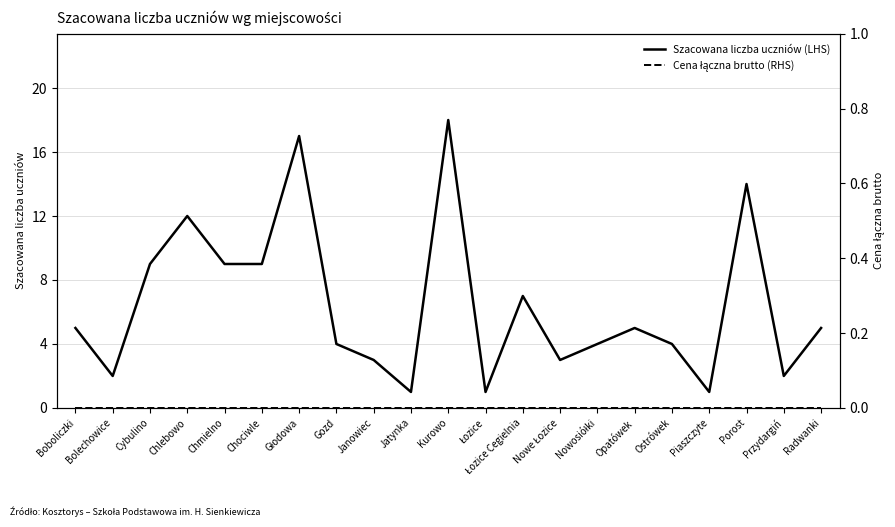

What is the difference between the Szacowana liczba uczniów (LHS) values at Bolechowice and Opatówek?

3